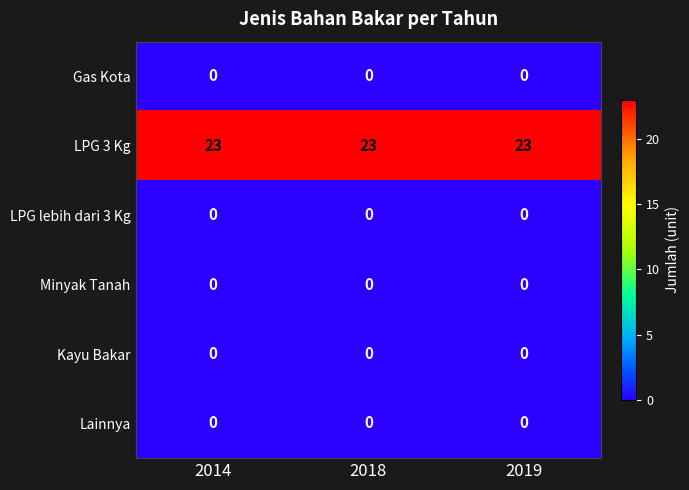

Is the value of LPG 3 Kg at 2014 greater than the value of Lainnya at 2014?

Yes